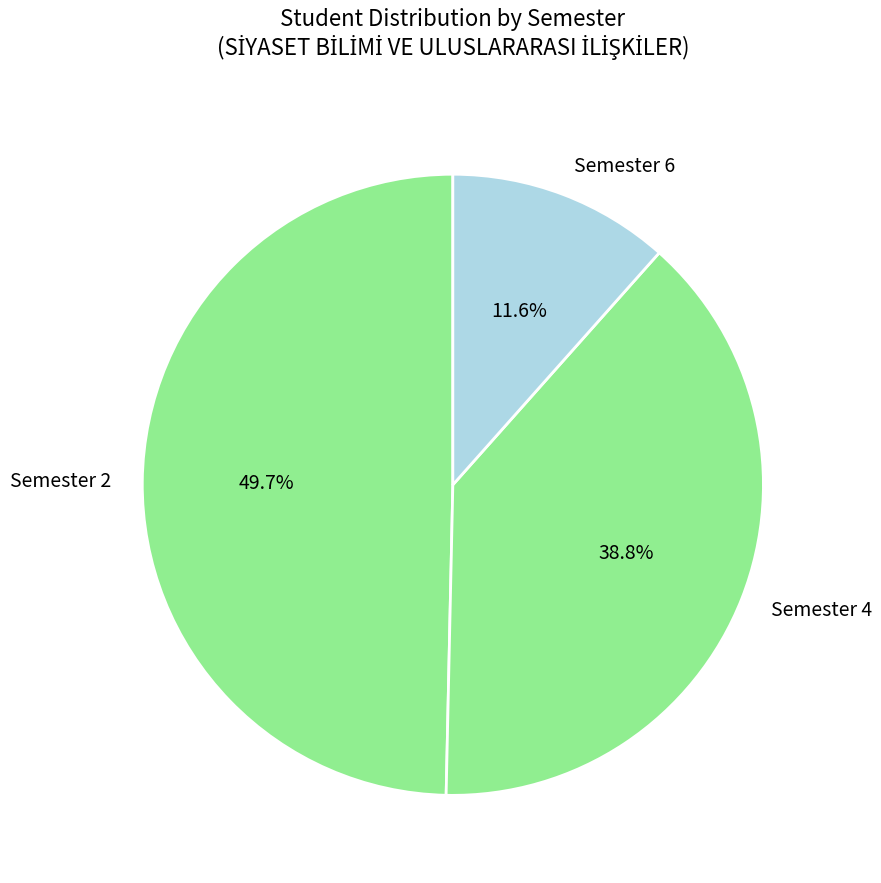

To the nearest percent, what is the difference between the largest and smallest slice percentages?

38%